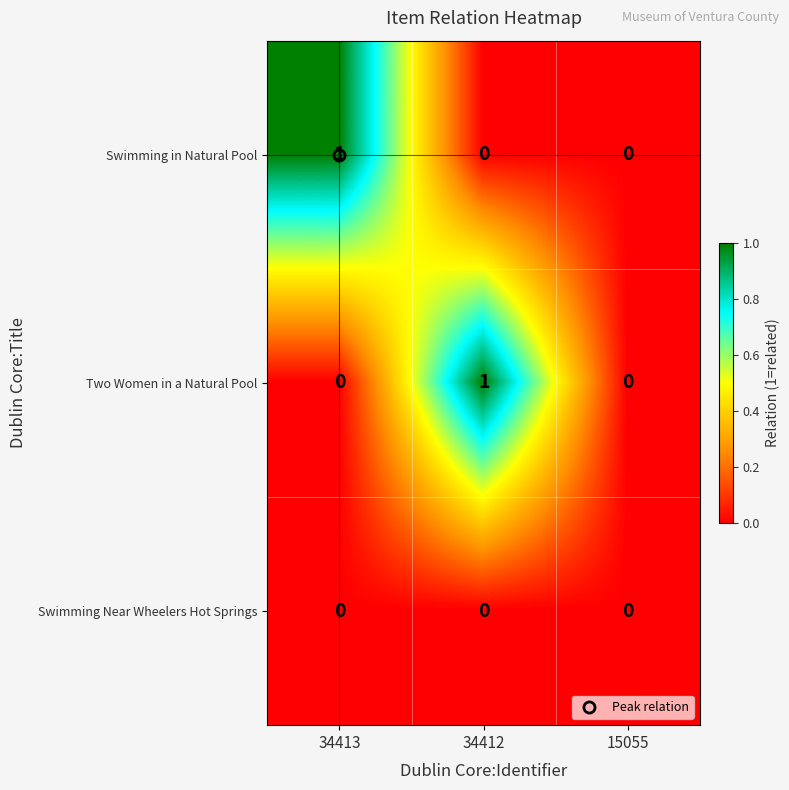

How many Swimming in Natural Pool values are between 0 and 1?

3